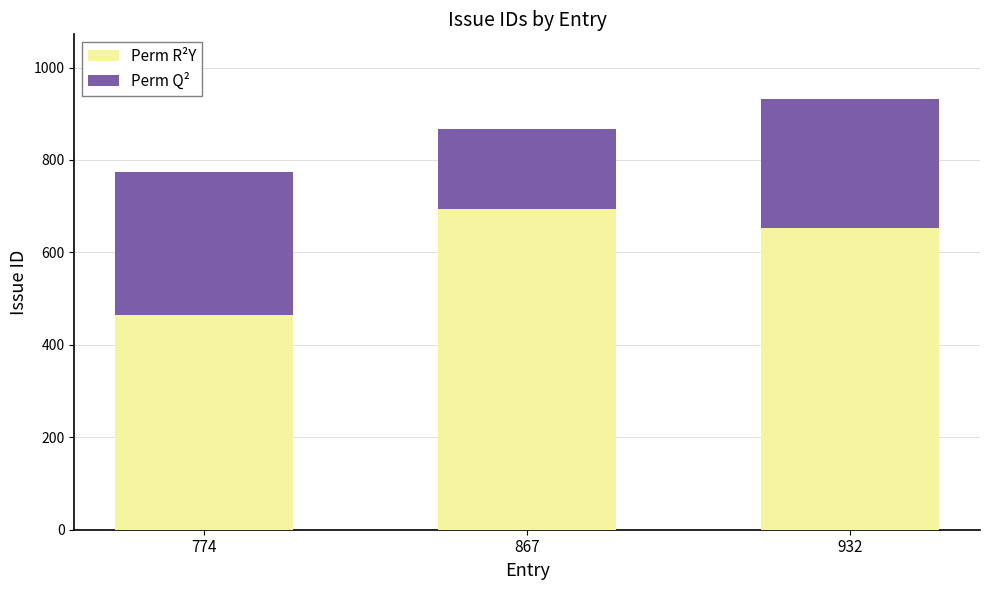

Count the number of categories in the chart.

3